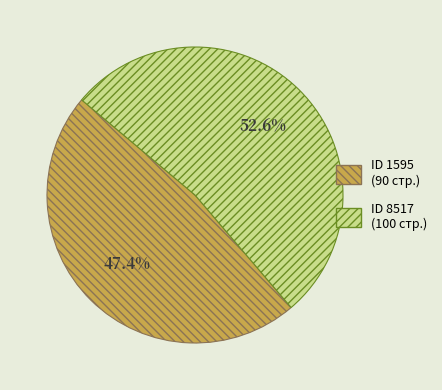

Does any single category account for the majority?

Yes